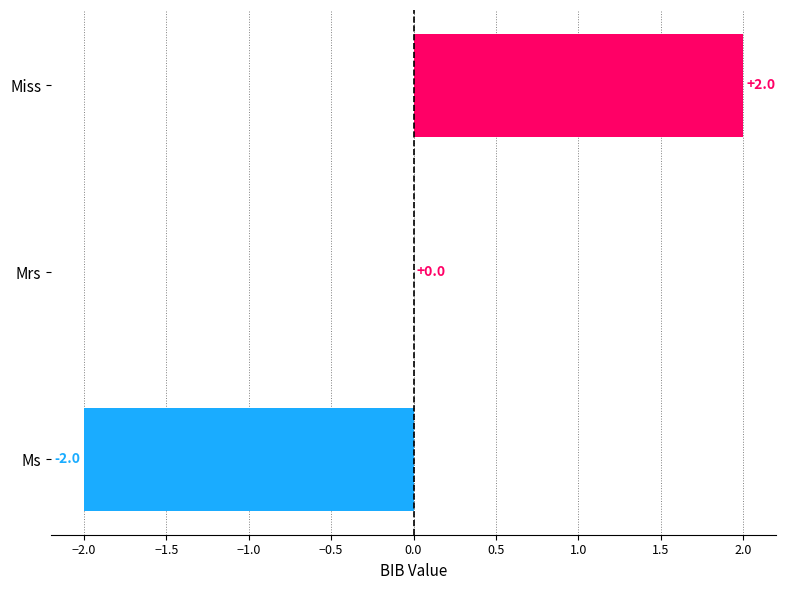

Reading top to bottom, extract all data points from this chart.

Miss=2	Mrs=0	Ms=-2